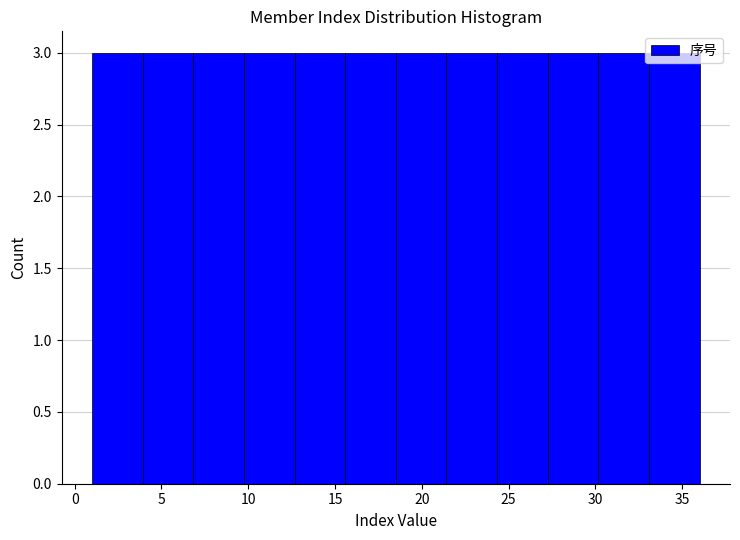

Reading left to right, transcribe this chart: for each bar, give the range it covers on the x-axis and its height. Neither the bar edges nor the heights are printed on the chart, so give them approximately, as read against the axes.

1.0 to 4.0: 3
4.0 to 7.0: 3
7.0 to 10.0: 3
10.0 to 12.5: 3
12.5 to 15.5: 3
15.5 to 18.5: 3
18.5 to 21.5: 3
21.5 to 24.5: 3
24.5 to 27.5: 3
27.5 to 30.0: 3
30.0 to 33.0: 3
33.0 to 36.0: 3